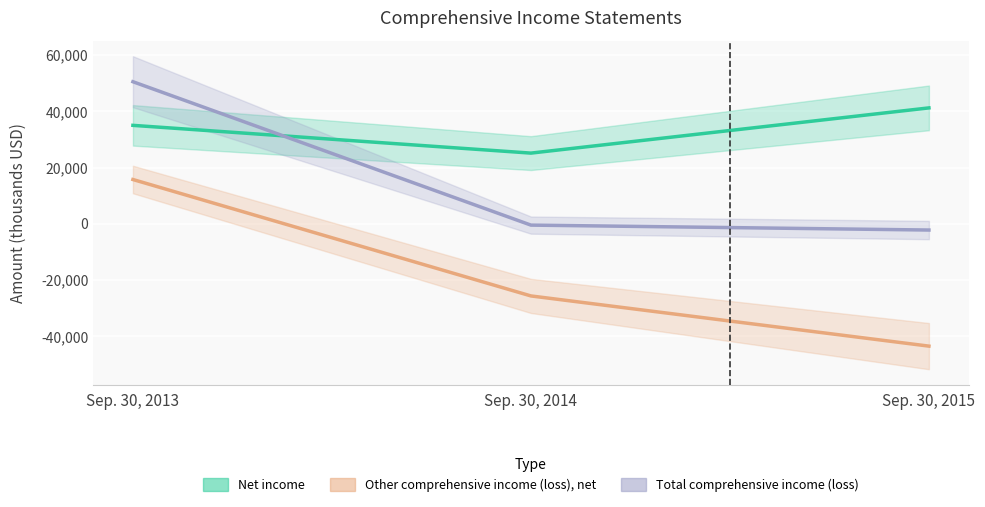

How many categories are shown in the chart?

3